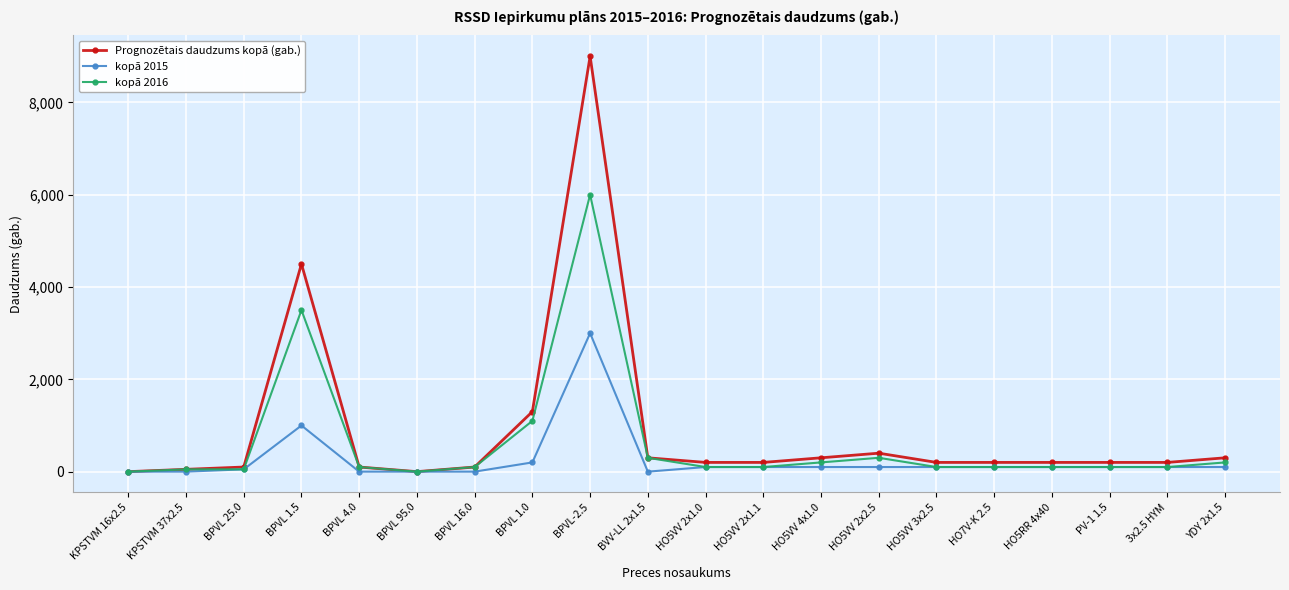

What position from the left is BPVL-2.5?

9